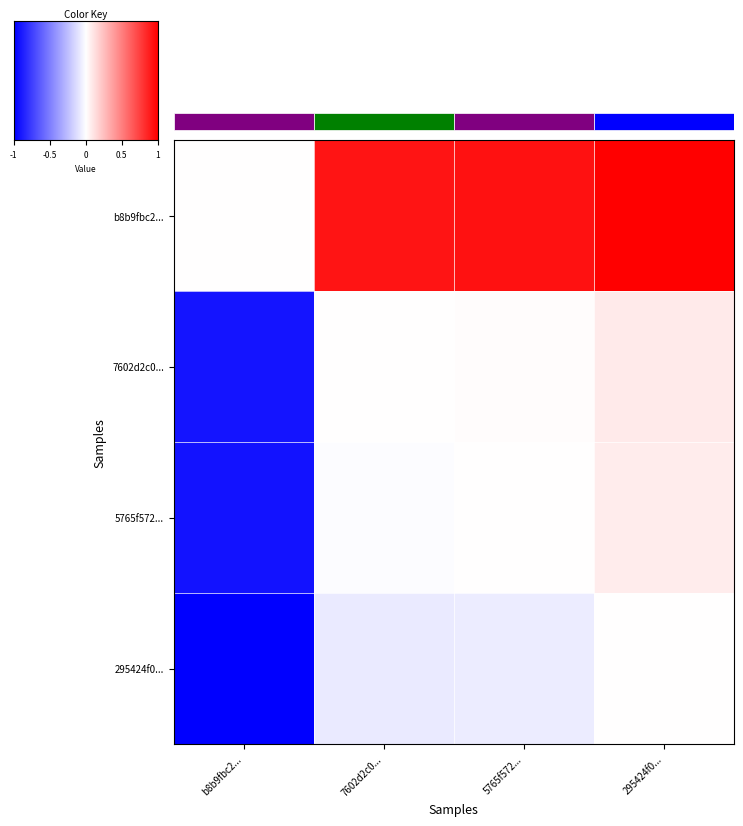

Is it true that 5765f572... equals 0.0 at 295424f0...?

False